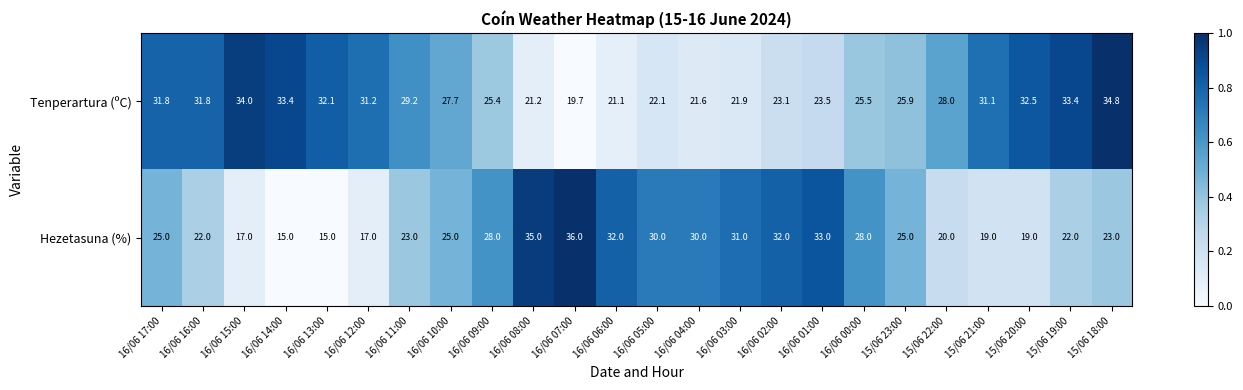

Rank the series by their average value, from highest to lowest.

Tenperartura (ºC), Hezetasuna (%)